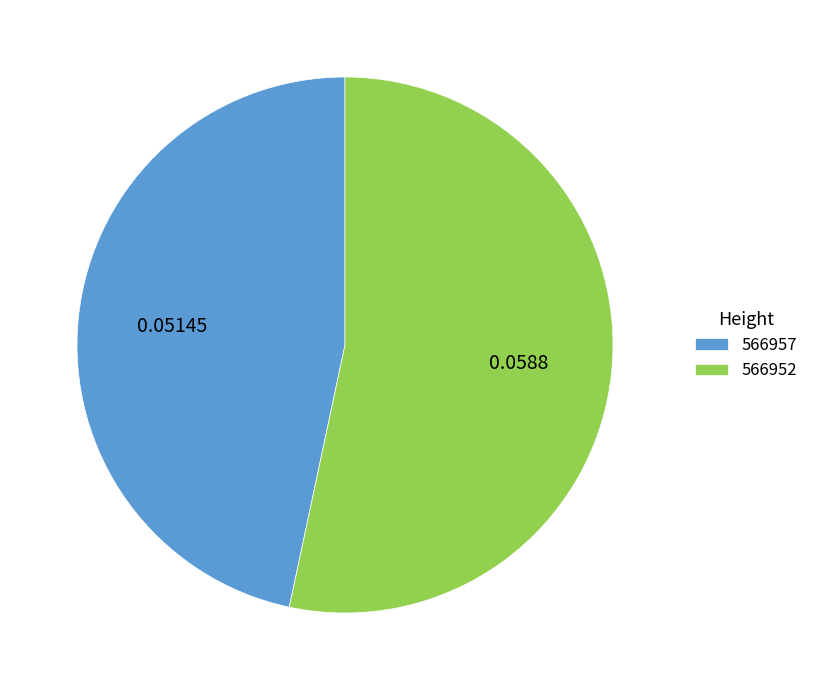

Combined, do 566957 and 566952 account for over 50%?

Yes